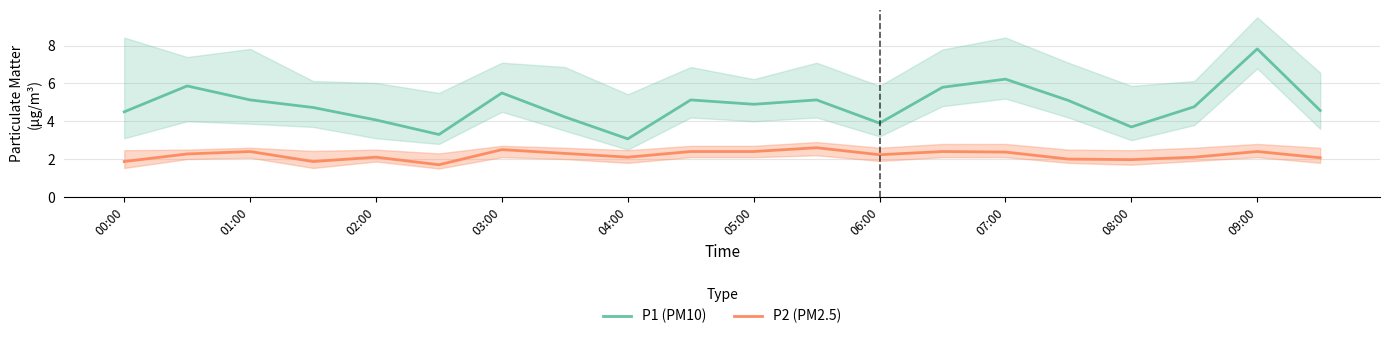

What is the sum of the P2 (PM2.5) values at 07:00 and 02:00?

4.5